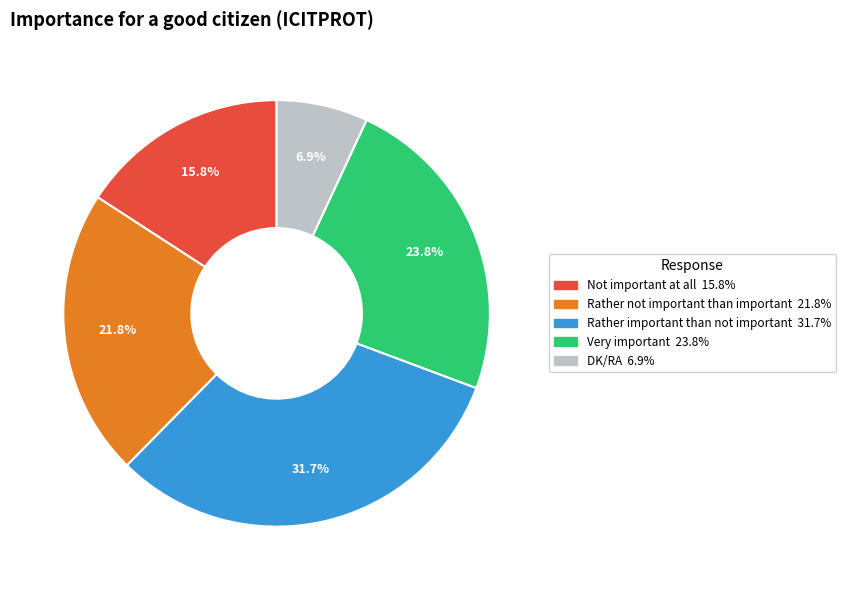

What percentage is the DK/RA slice, to the nearest percent?

7%